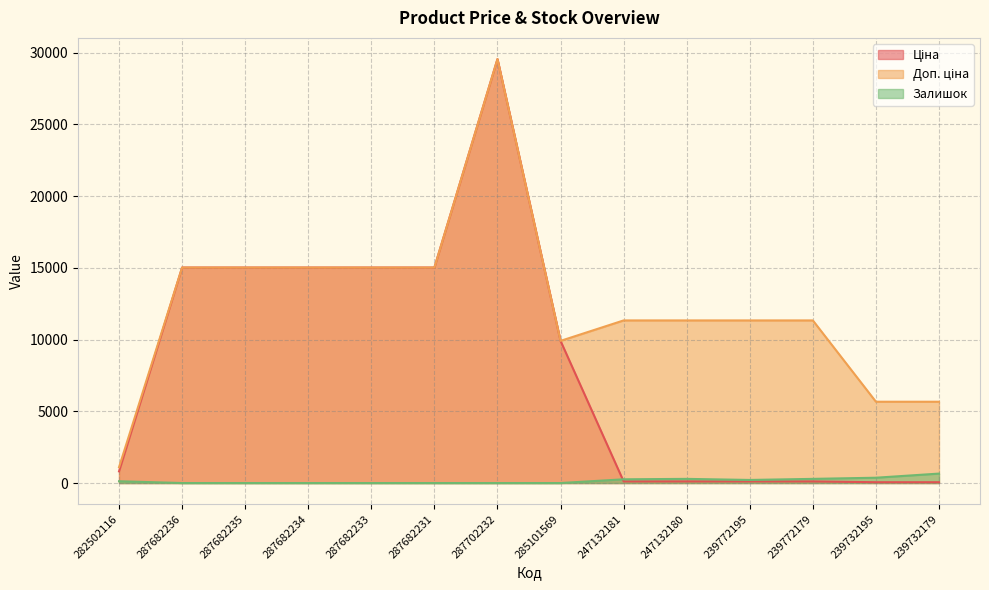

List the series in order of their overall mean, highest first.

Доп. ціна, Ціна, Залишок